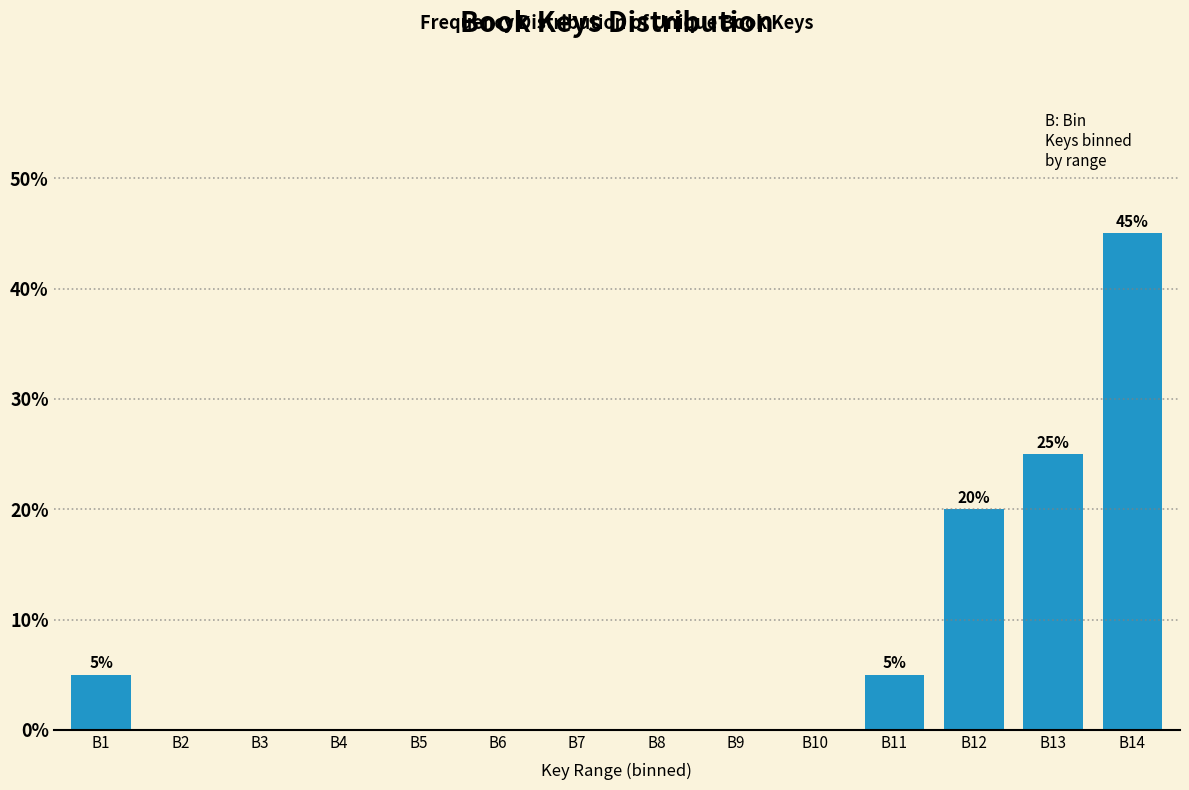

Reading left to right, list all the values displayed in this chart.

B1=5	B2=0	B3=0	B4=0	B5=0	B6=0	B7=0	B8=0	B9=0	B10=0	B11=5	B12=20	B13=25	B14=45